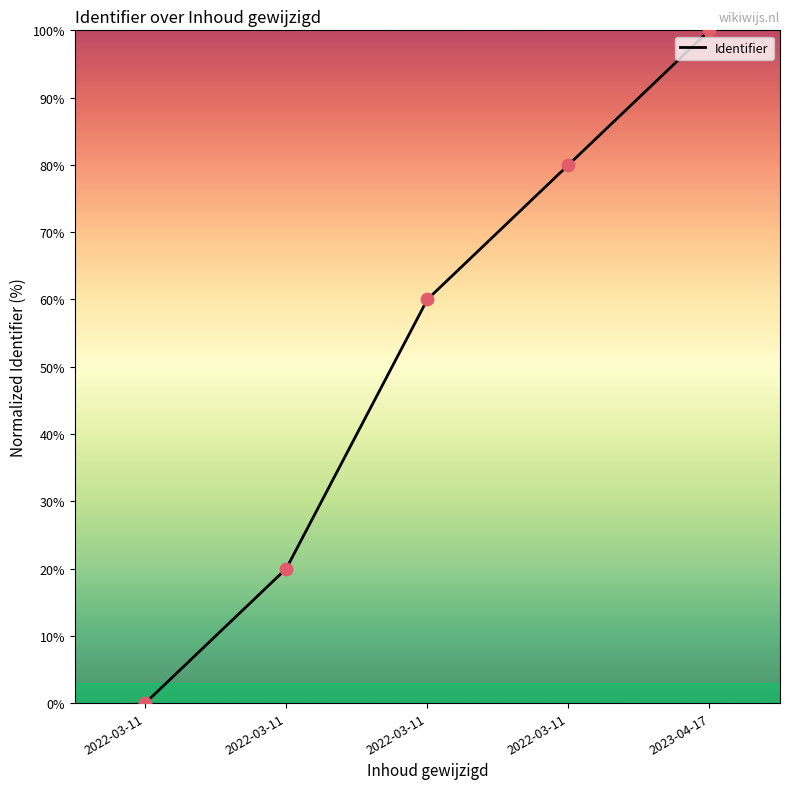

How many lines are shown in the chart?

1